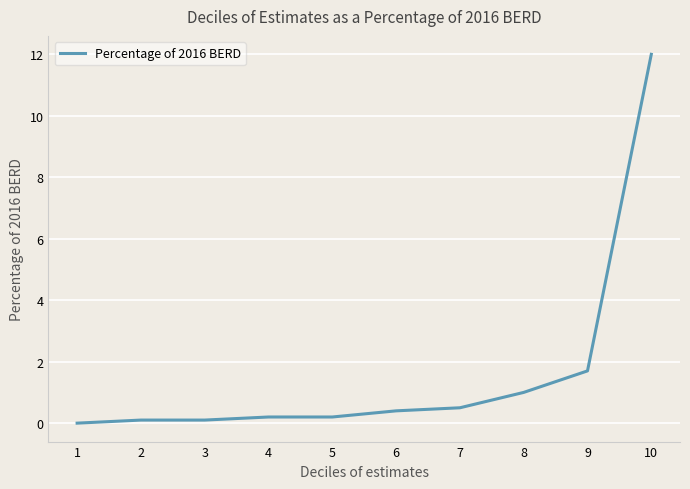

Read the value at 8.

1.0